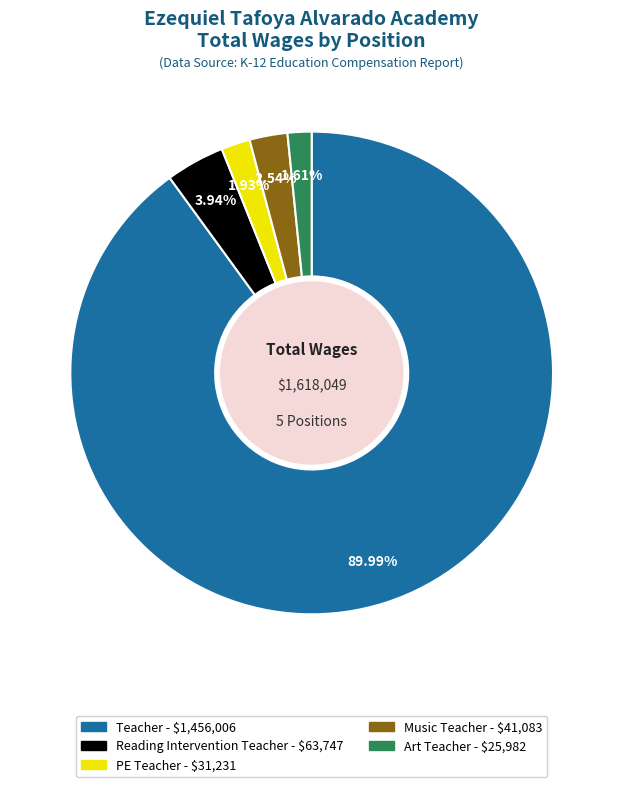

To the nearest percent, what is the combined percentage of PE Teacher and Reading Intervention Teacher?

6%